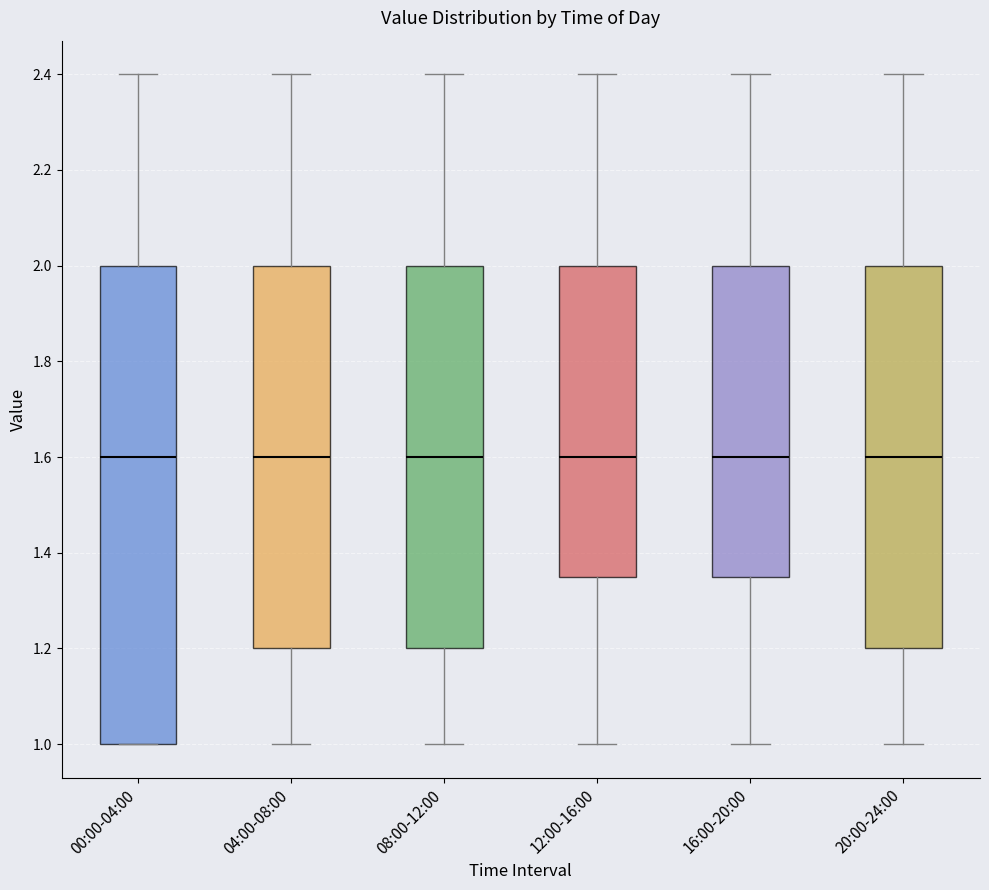

Reading left to right, transcribe this box plot: for each box, give where its median line is, the range the box spans, and where its two whiskers end, as read against the y-axis. The values are not printed on the chart, so give them approximately, as read against the axis.

00:00-04:00: median 1.60, box 1.00 to 2.00, whiskers 1.00 to 2.40
04:00-08:00: median 1.60, box 1.20 to 2.00, whiskers 1.00 to 2.40
08:00-12:00: median 1.60, box 1.20 to 2.00, whiskers 1.00 to 2.40
12:00-16:00: median 1.60, box 1.36 to 2.00, whiskers 1.00 to 2.40
16:00-20:00: median 1.60, box 1.36 to 2.00, whiskers 1.00 to 2.40
20:00-24:00: median 1.60, box 1.20 to 2.00, whiskers 1.00 to 2.40